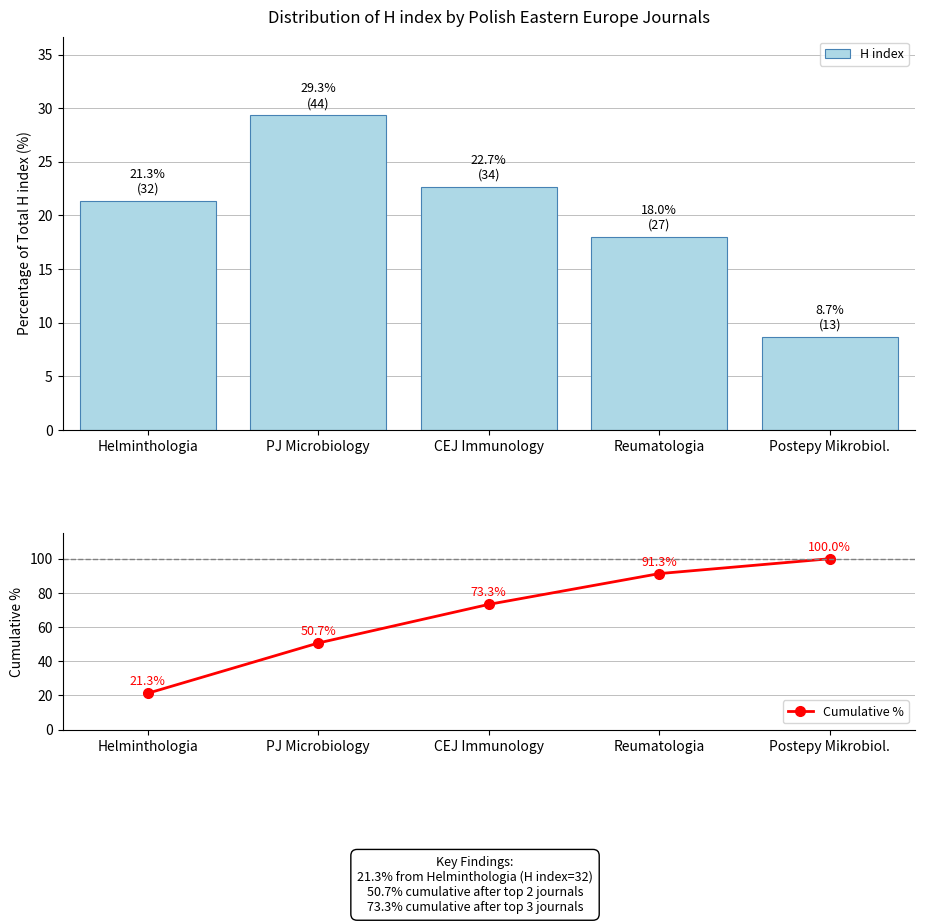

What is the difference between the Cumulative % values at Postepy Mikrobiol. and Helminthologia?

78.7